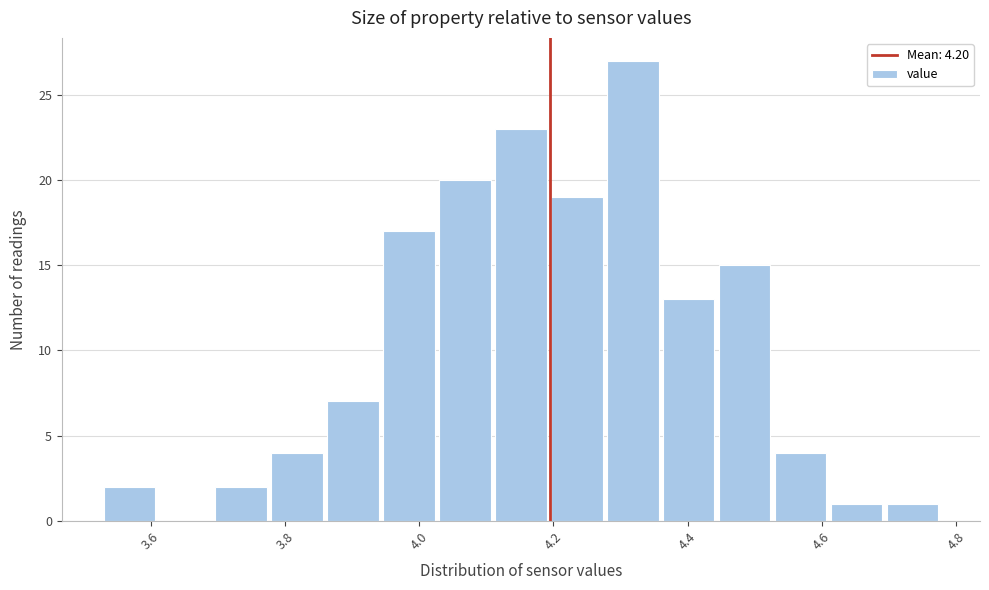

Reading left to right, list every bar in this chart as the range it spans on the x-axis followed by its height. Neither the bar edges nor the heights are printed on the chart, so give them approximately, as read against the axes.

3.54 to 3.62: 2
3.62 to 3.70: 0
3.70 to 3.78: 2
3.78 to 3.86: 4
3.86 to 3.94: 7
3.94 to 4.04: 17
4.04 to 4.12: 20
4.12 to 4.20: 23
4.20 to 4.28: 19
4.28 to 4.36: 27
4.36 to 4.44: 13
4.44 to 4.54: 15
4.54 to 4.62: 4
4.62 to 4.70: 1
4.70 to 4.78: 1